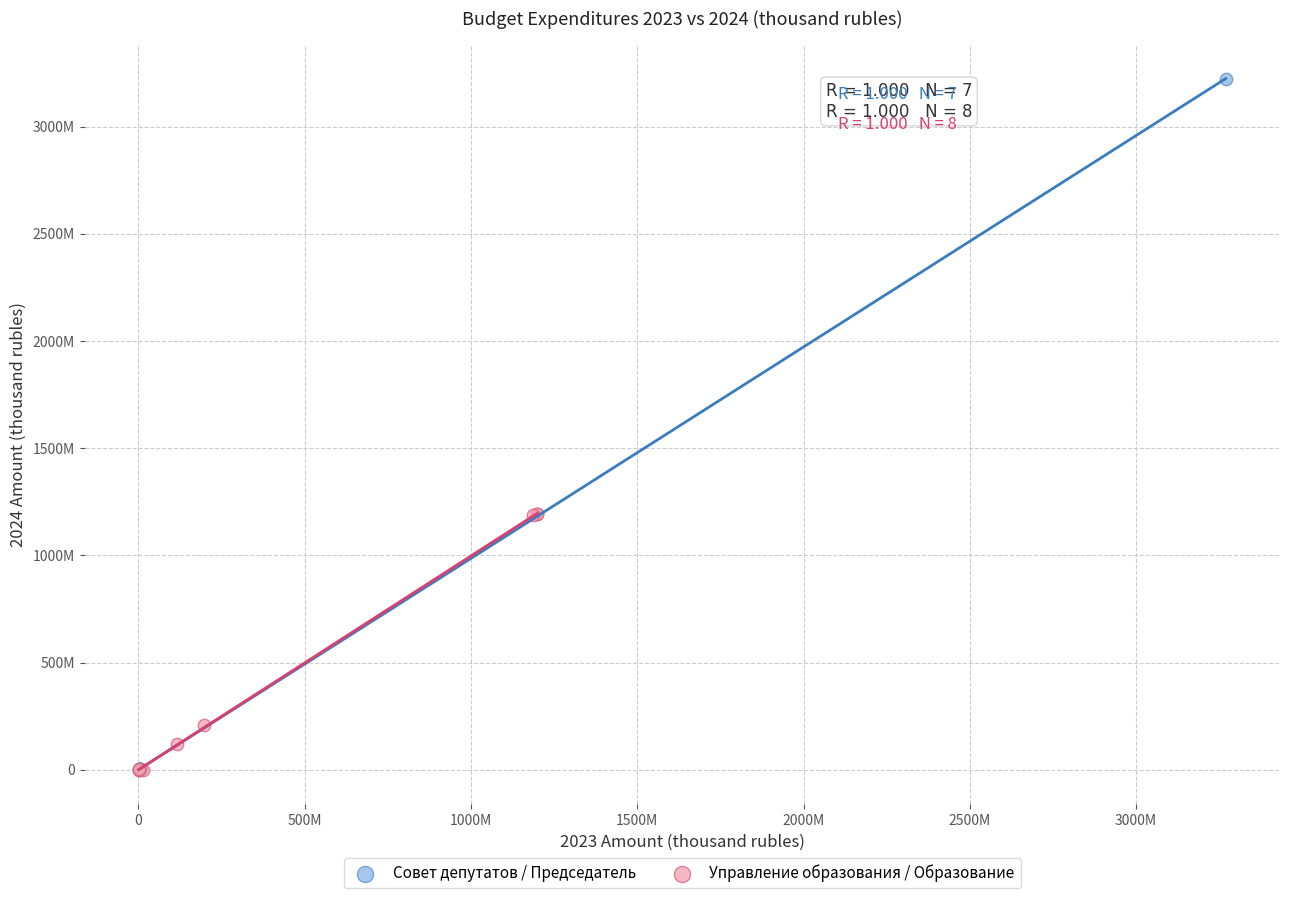

Which series has the widest spread of Y values?

Совет депутатов / Председатель